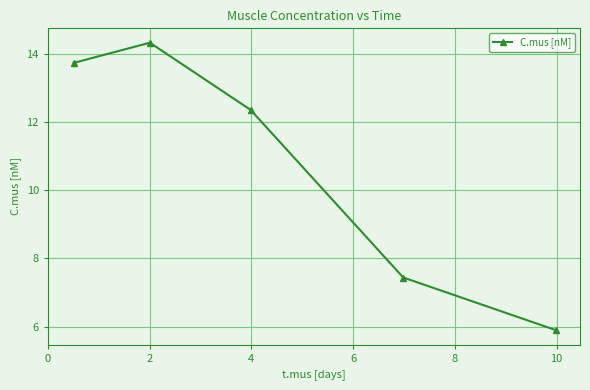

How many series are shown in this chart?

1